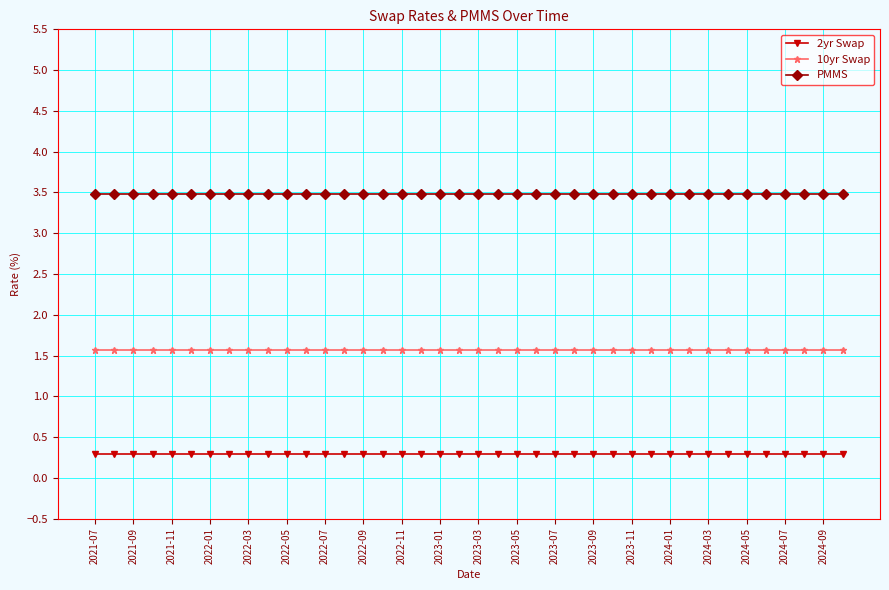

What is the value of the 10yr Swap point at the 27th from the left?

1.6